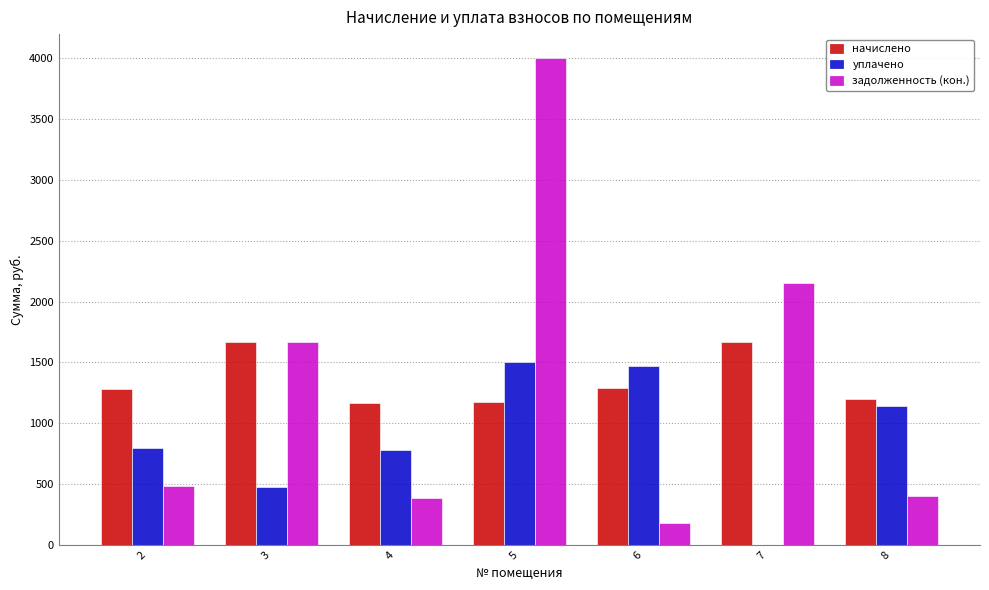

Which series changed the most between 4 and 8?

уплачено